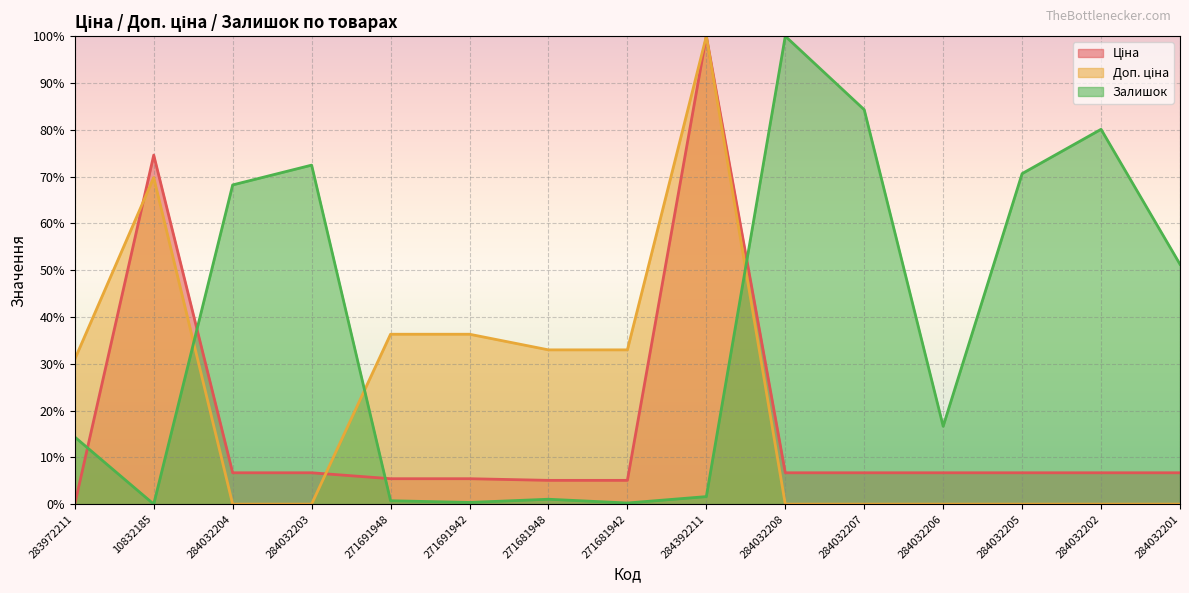

Is it true that Ціна equals 9.6 at 271691948?

False